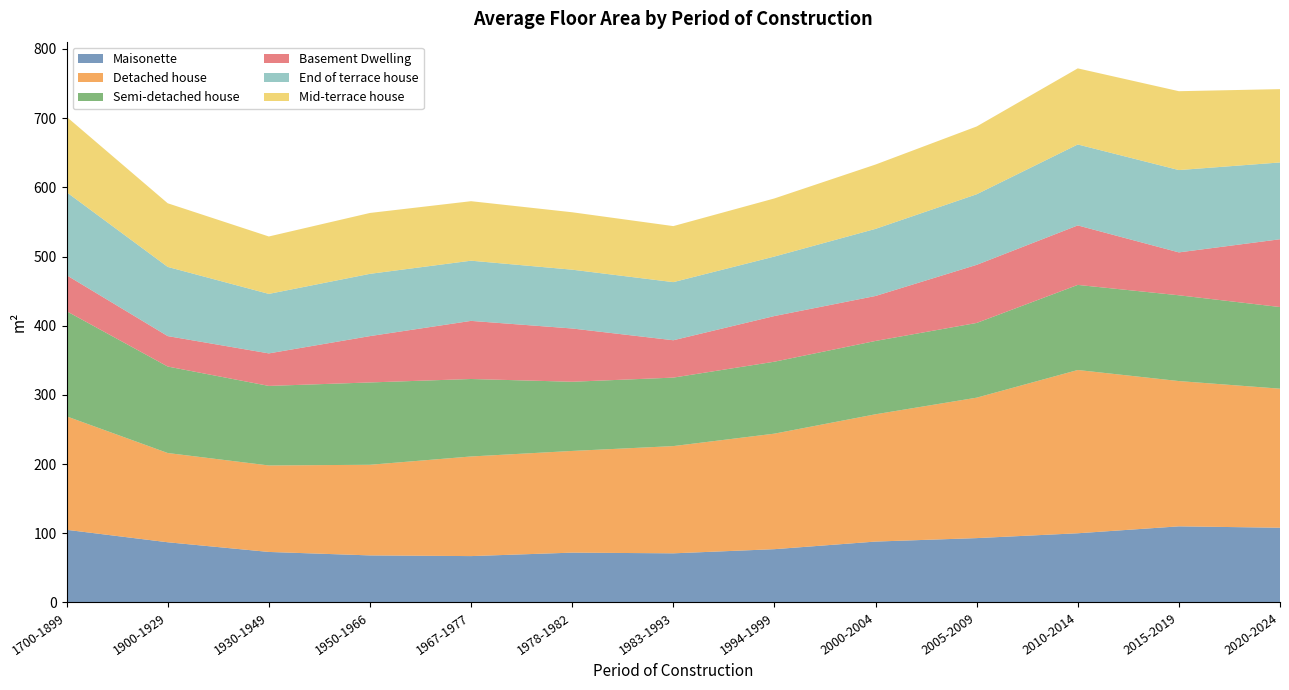

Reading left to right, what are all the values shown in this chart?

Maisonette: 105	87	73	68	67	72	71	77	88	93	100	110	108
Detached house: 164	129	125	131	144	147	155	167	184	203	236	210	201
Semi-detached house: 152	125	115	119	112	100	99	104	106	108	123	124	118
Basement Dwelling: 52	44	47	67	84	77	54	66	65	84	86	62	98
End of terrace house: 120	100	86	90	87	85	84	86	97	102	117	119	111
Mid-terrace house: 109	92	83	88	86	83	81	84	93	98	110	114	106